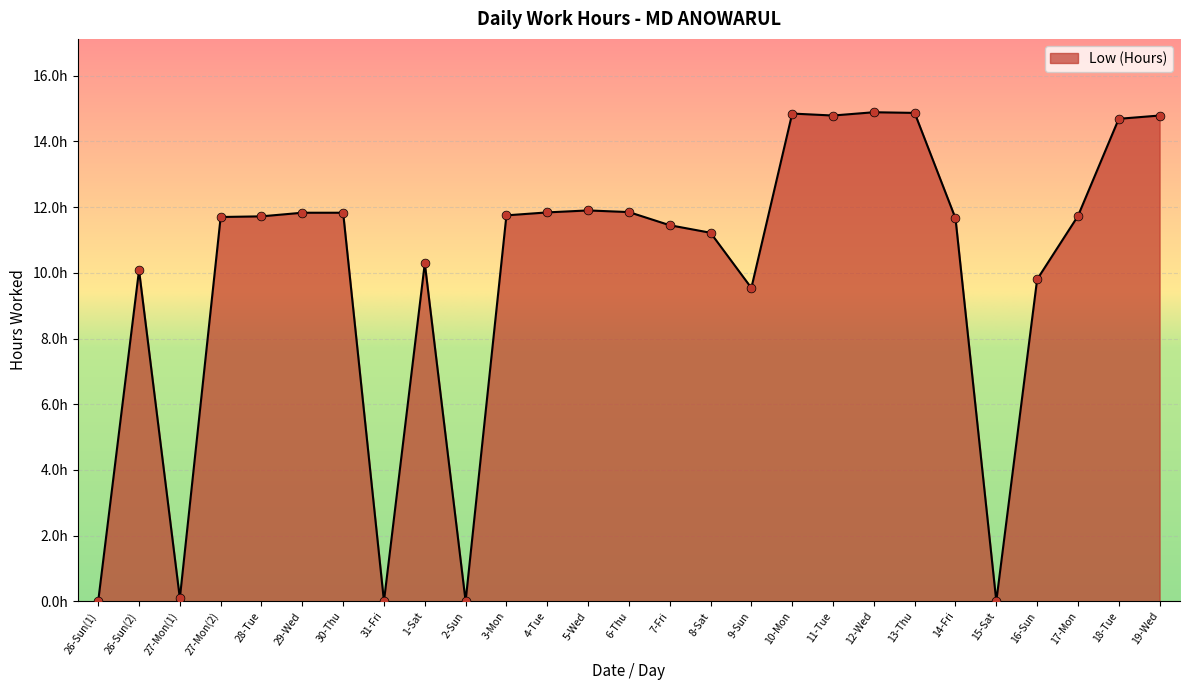

Is this an area chart (filled region under the line)?

Yes